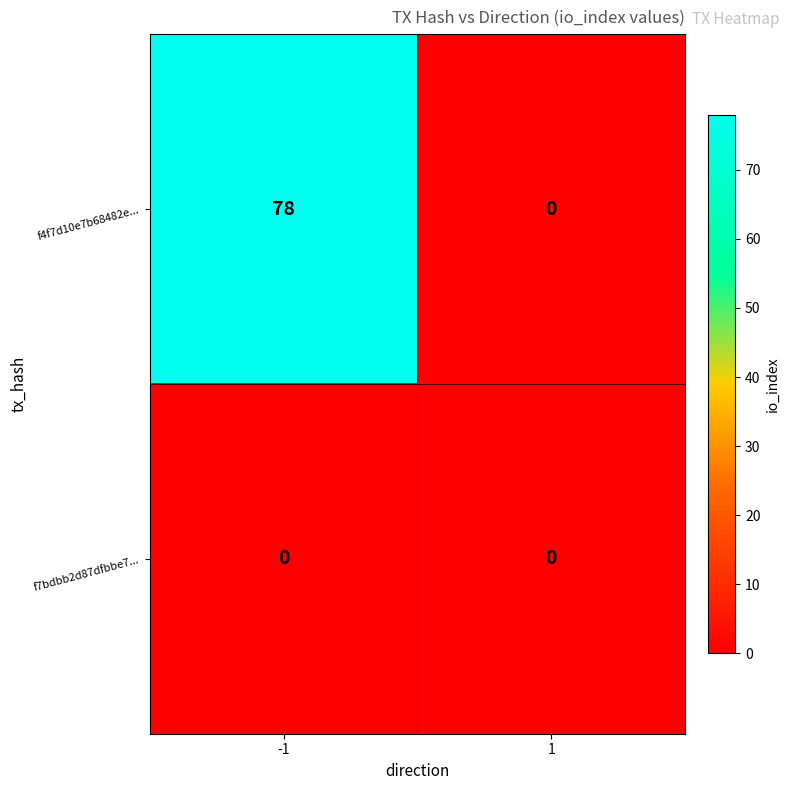

Which series has the largest total across all categories?

f4f7d10e7b68482e...